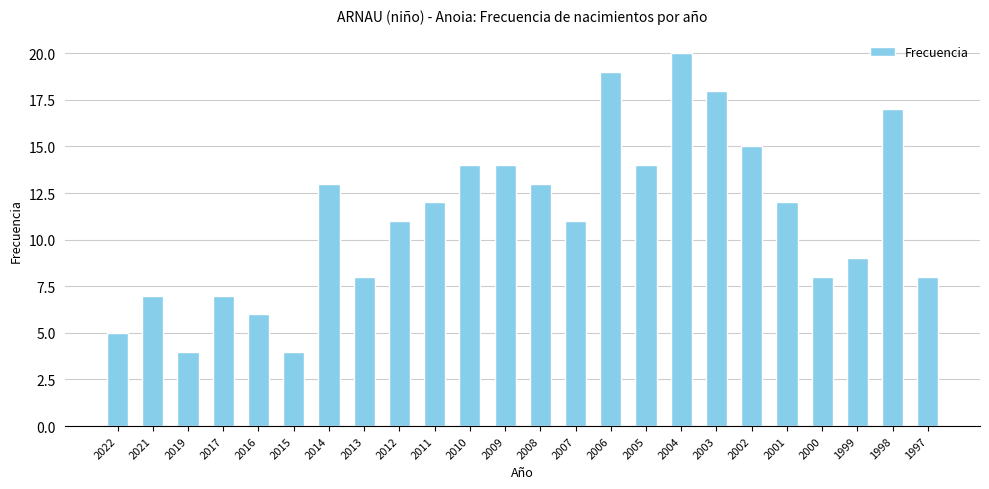

What is the smallest value displayed?

4